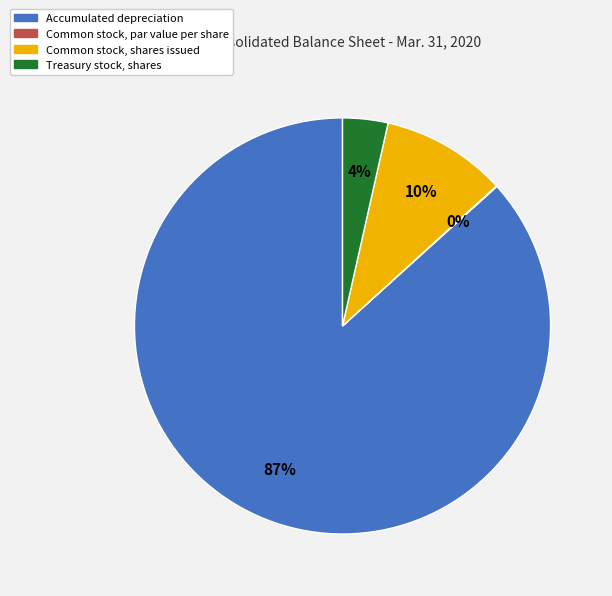

Which slice is the largest?

Accumulated depreciation